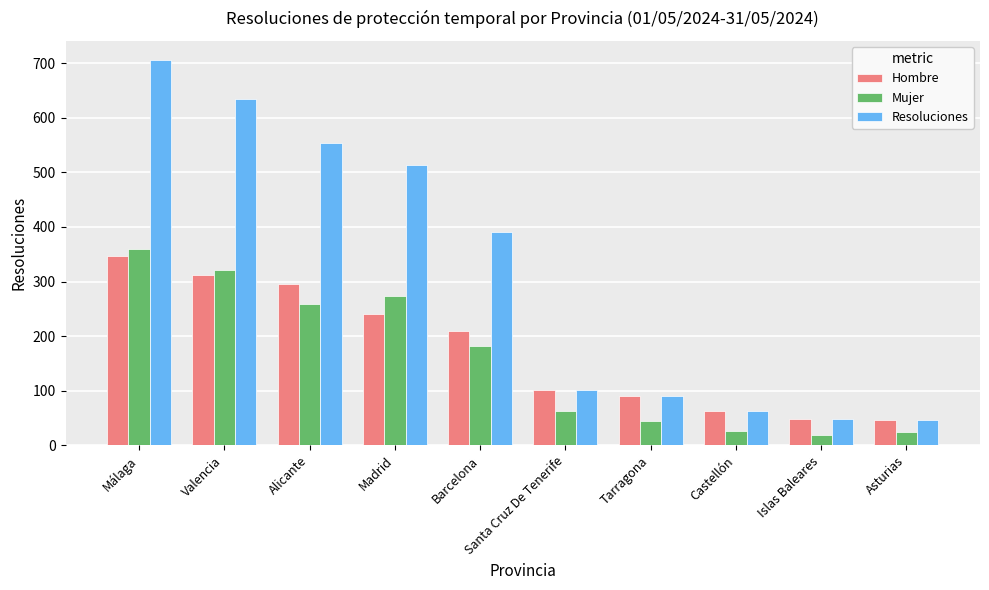

At how many categories does at least one series exceed 216?

5